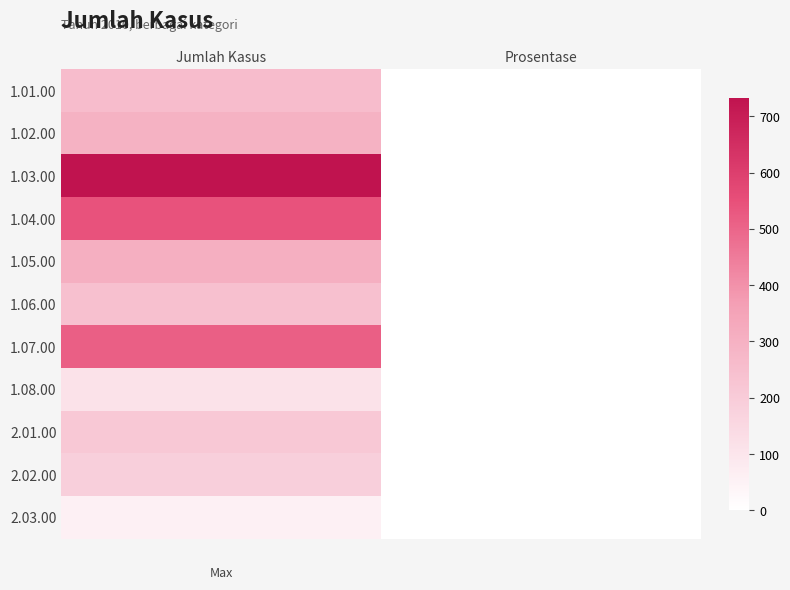

Reading left to right, transcribe all the data shown in this chart.

1.01.00: Jumlah Kasus=257	Prosentase=0
1.02.00: Jumlah Kasus=295	Prosentase=0
1.03.00: Jumlah Kasus=733	Prosentase=0
1.04.00: Jumlah Kasus=543	Prosentase=0
1.05.00: Jumlah Kasus=307	Prosentase=0
1.06.00: Jumlah Kasus=241	Prosentase=0
1.07.00: Jumlah Kasus=513	Prosentase=0
1.08.00: Jumlah Kasus=113	Prosentase=0
2.01.00: Jumlah Kasus=212	Prosentase=0
2.02.00: Jumlah Kasus=184	Prosentase=0
2.03.00: Jumlah Kasus=59	Prosentase=0